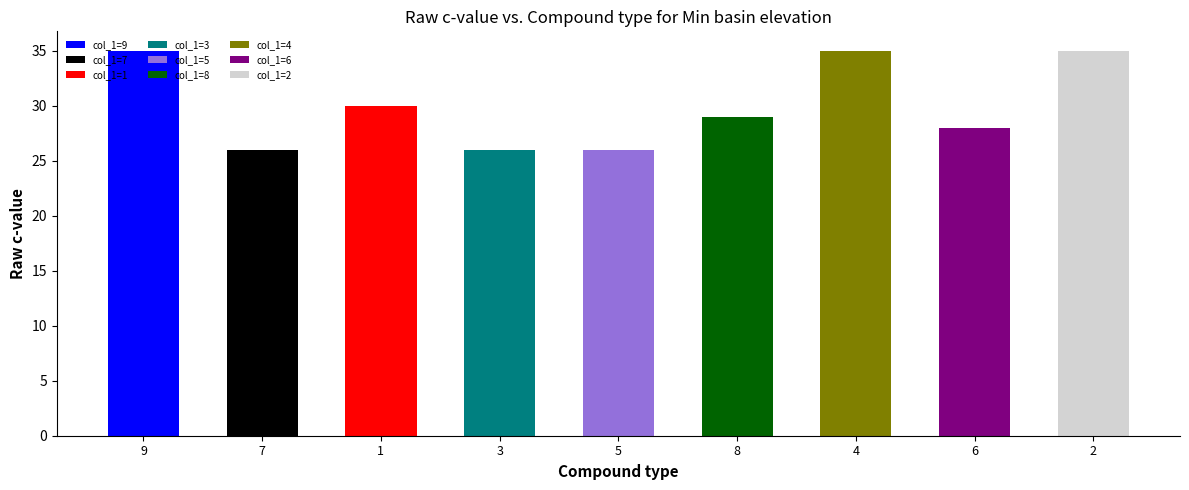

Does the chart contain any negative values?

No